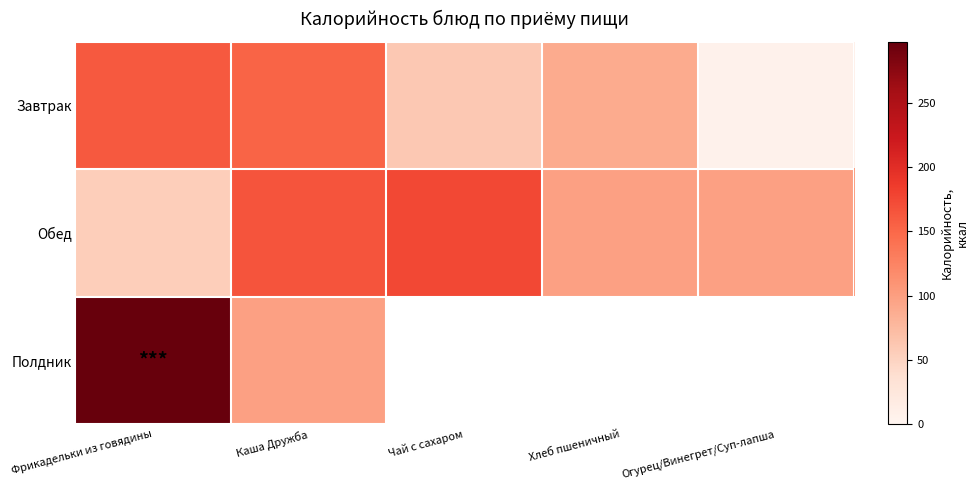

Between Каша Дружба and Огурец/Винегрет/Суп-лапша, which is larger?

Каша Дружба